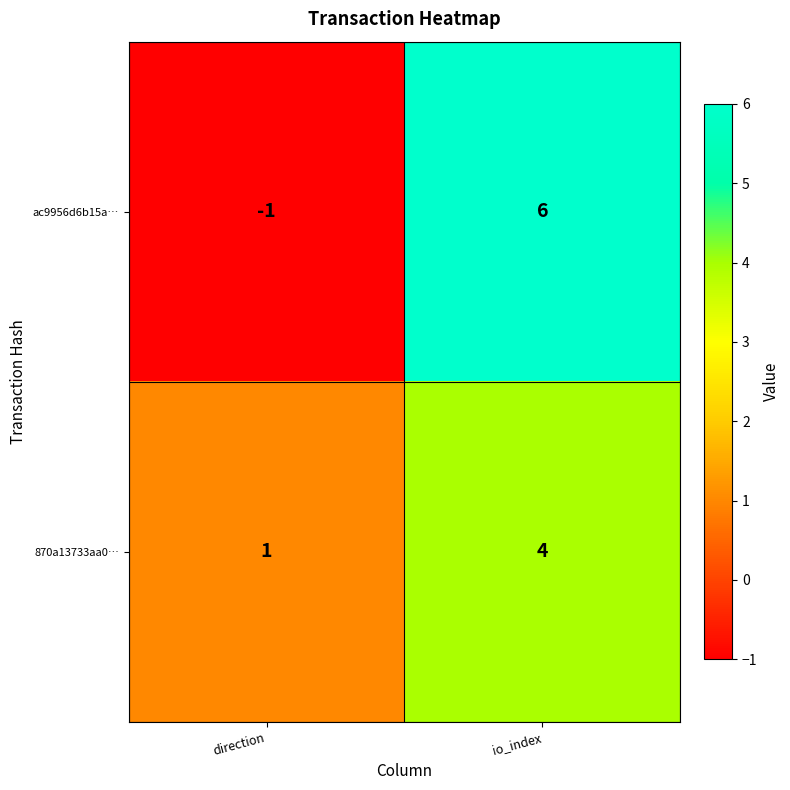

At which category is the sum across all series the highest?

io_index